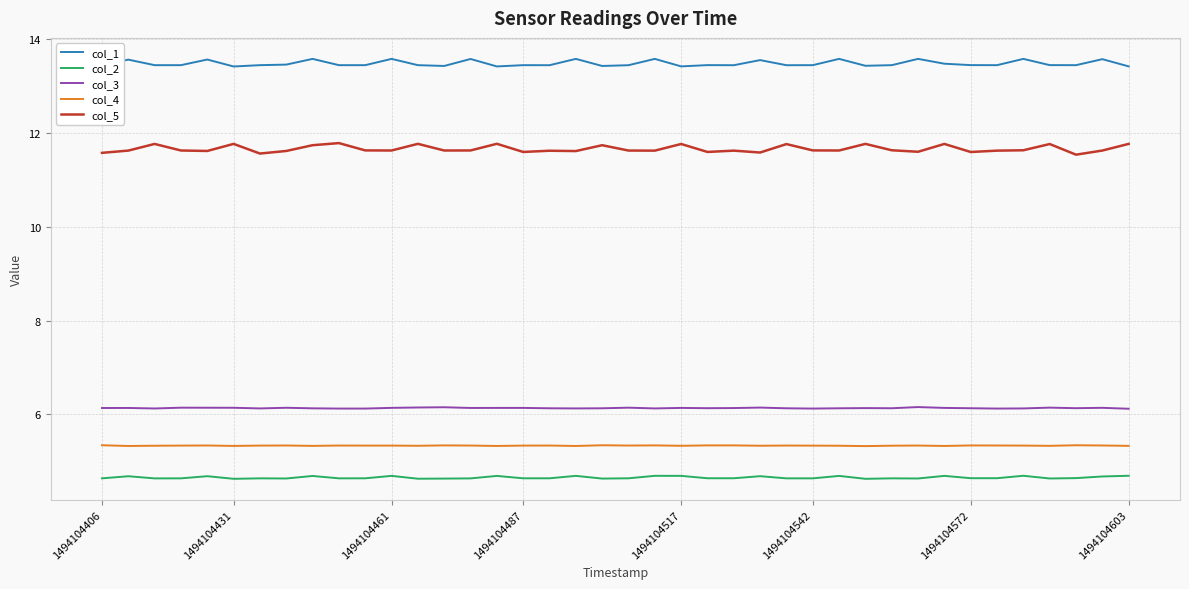

What is the smallest value displayed?

4.6